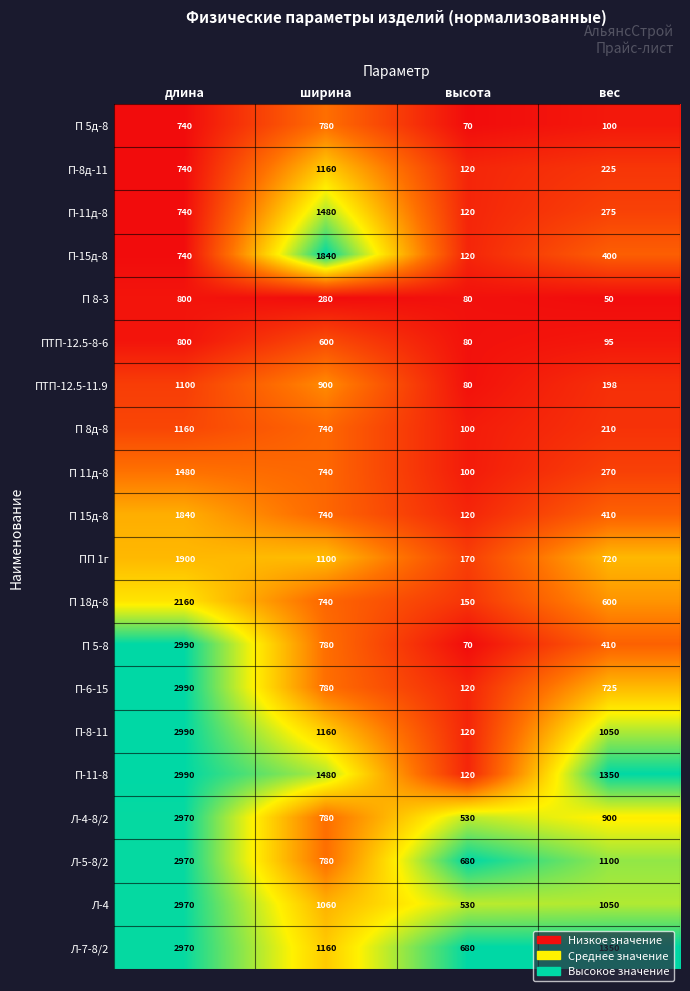

Which series has the largest range (max minus min)?

П 5-8